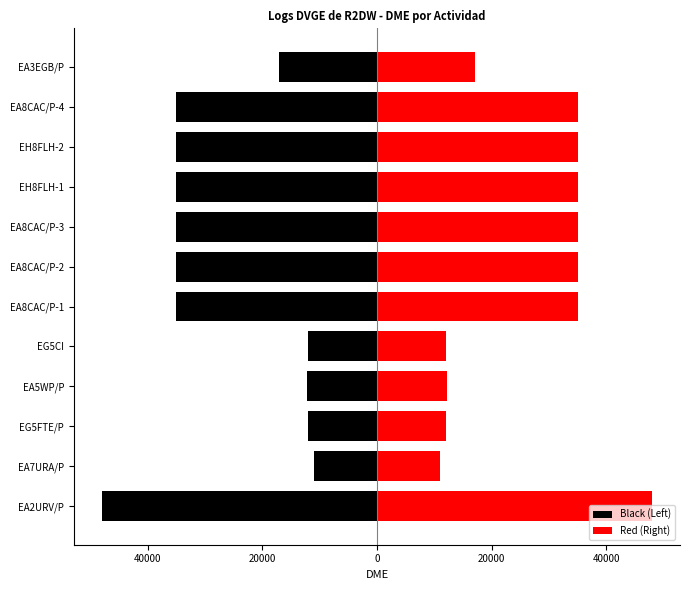

How many categories are shown in the chart?

12